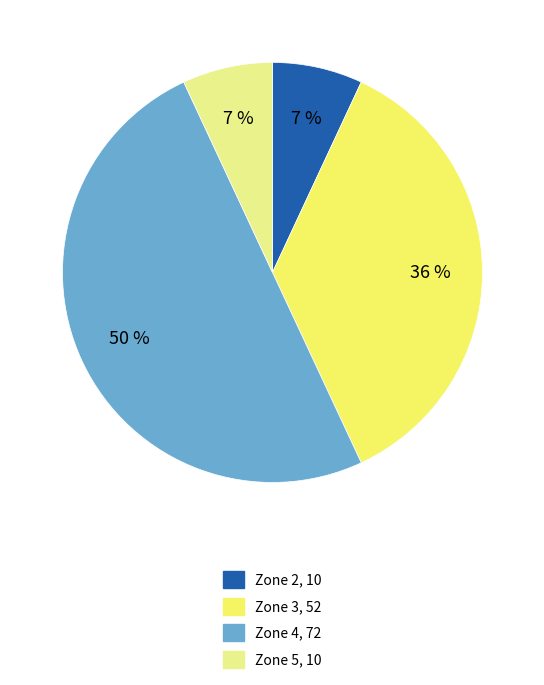

What is the largest slice in the pie chart?

Zone 4